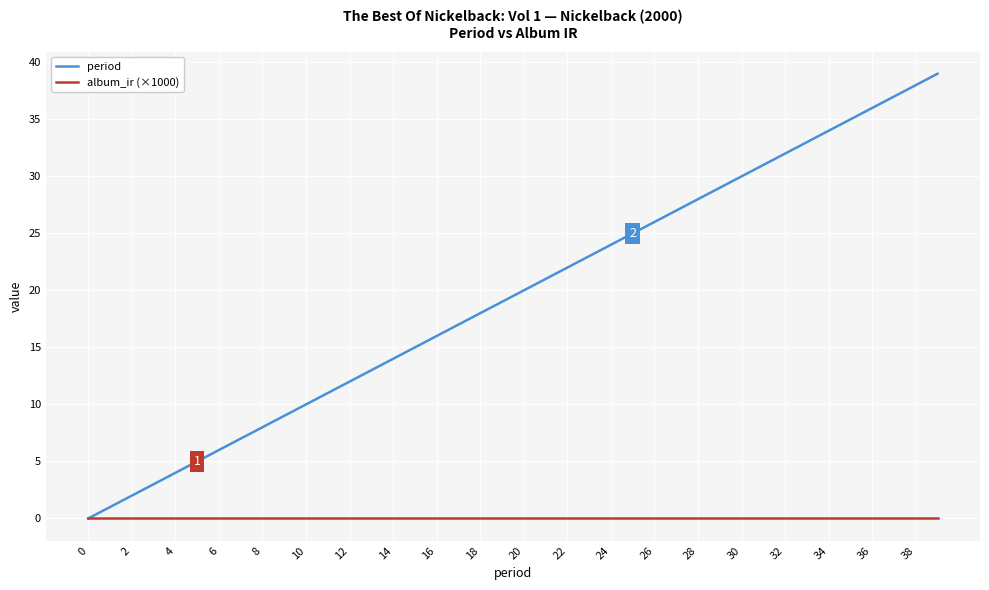

What are all the series names shown in the legend?

period, album_ir (×1000)